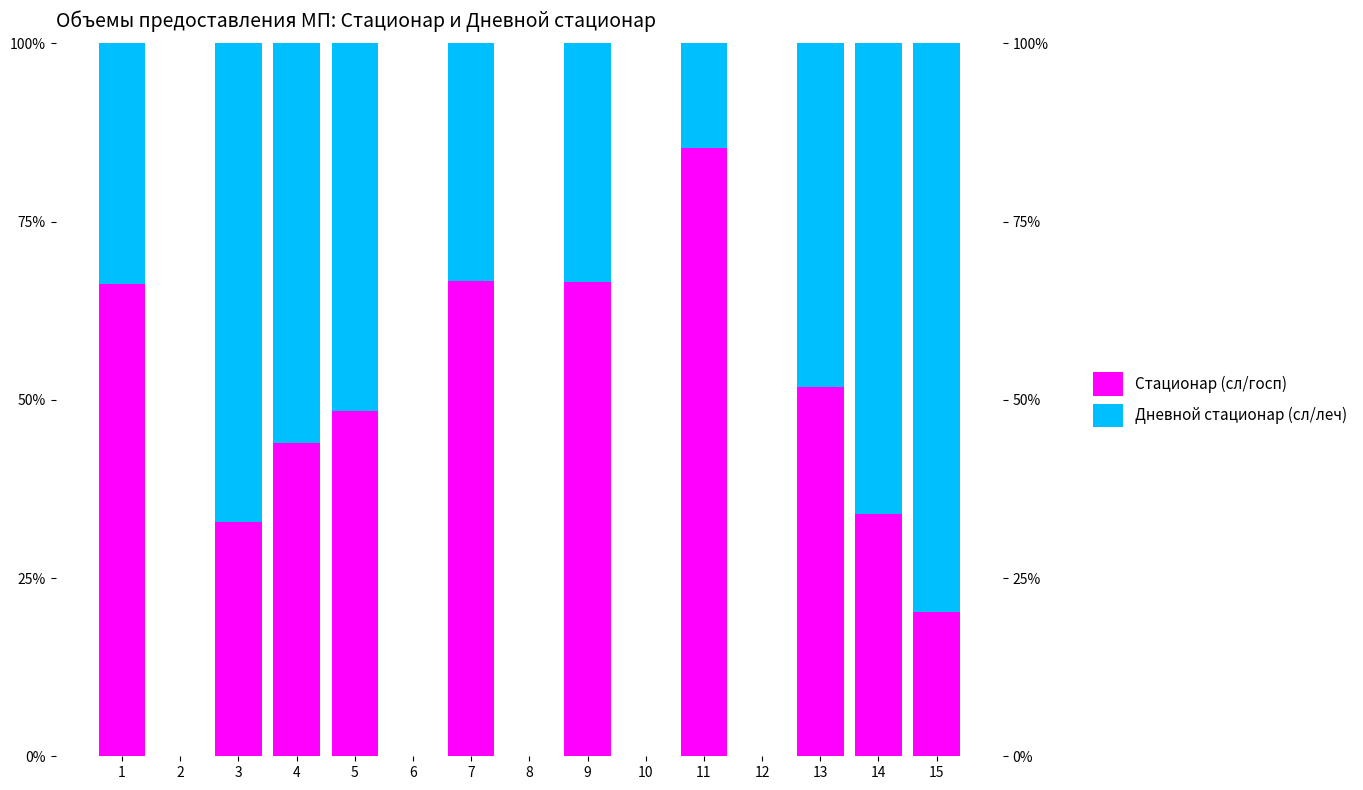

Rank the series at 5 from lowest to highest value.

Стационар (сл/госп), Дневной стационар (сл/леч)